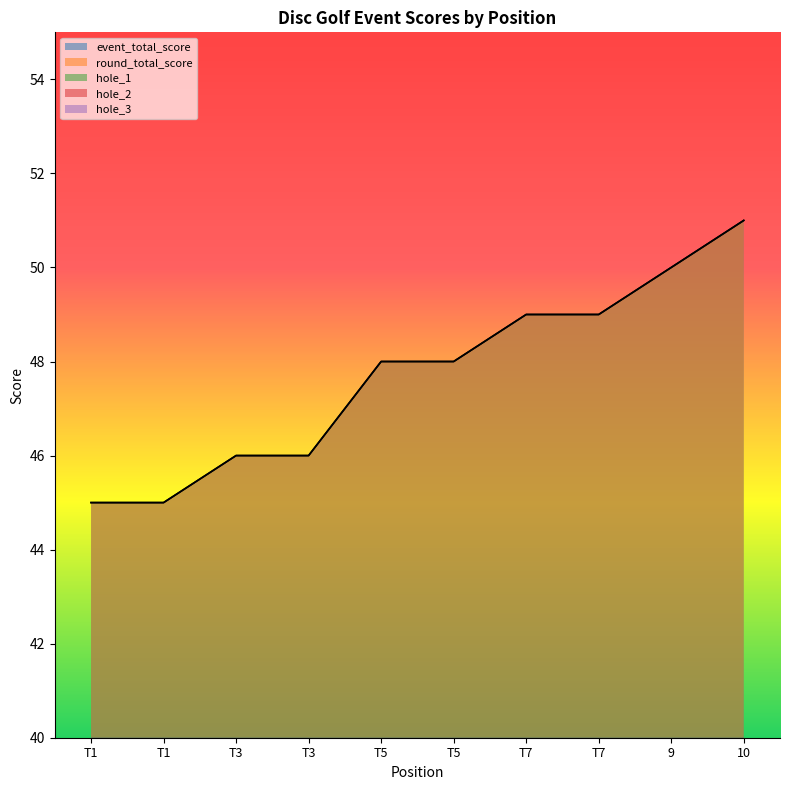

True or false: hole_3 and hole_2 intersect in this chart.

True